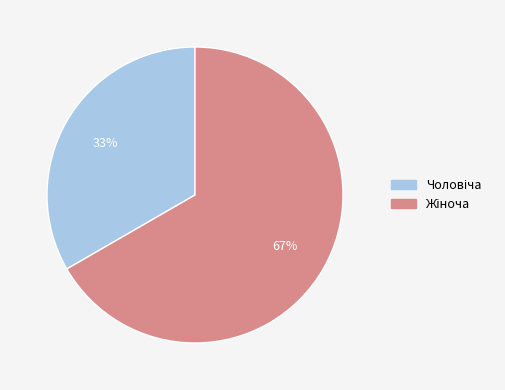

Count the number of slices in the pie.

2